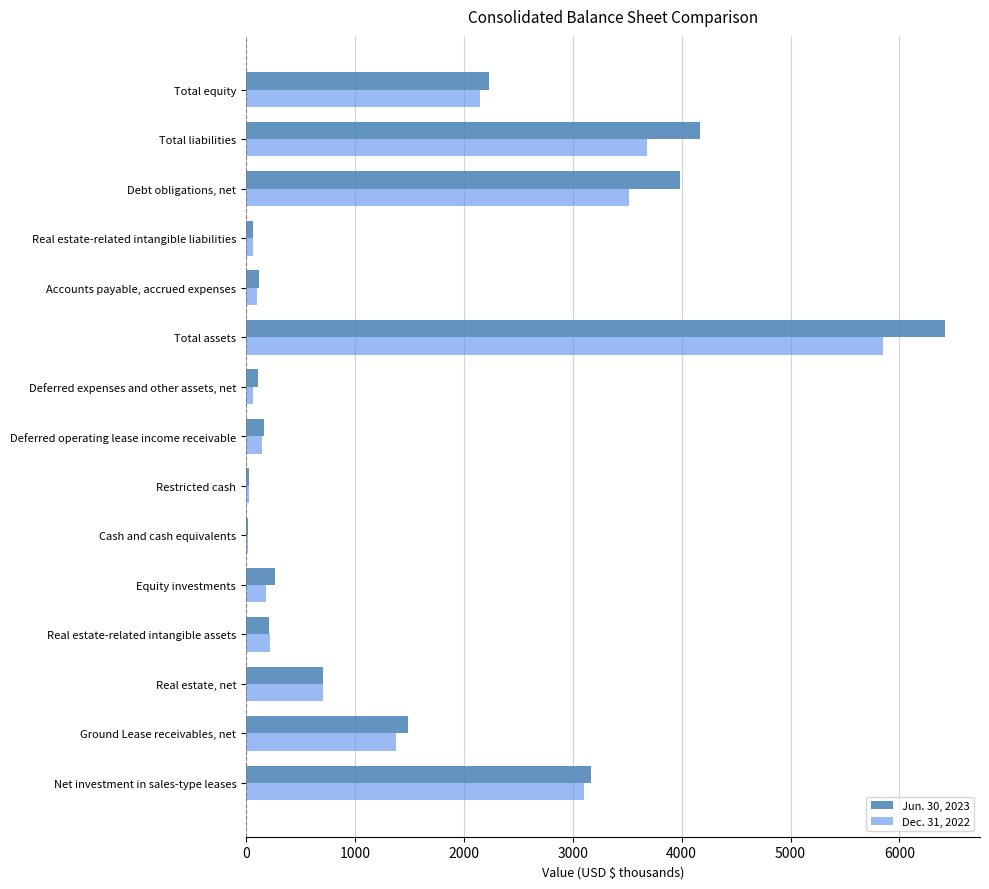

The value of Dec. 31, 2022 at Total assets is 5850.9. True or false?

True